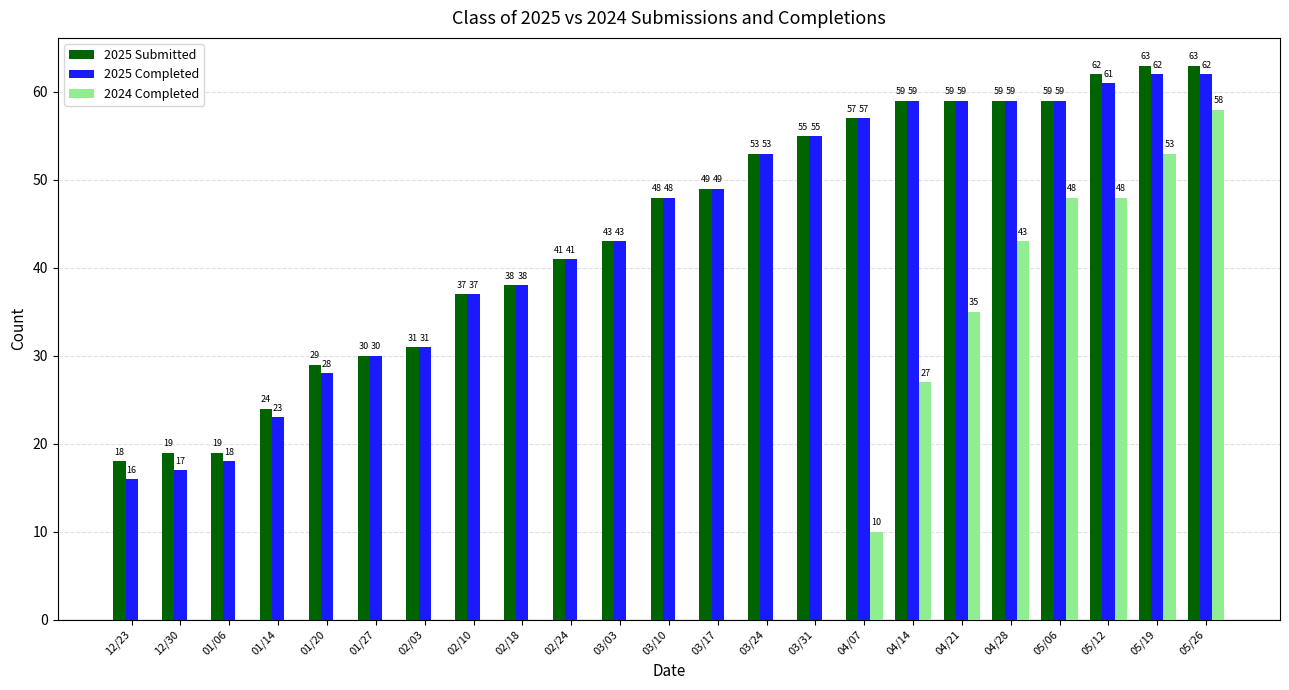

What is the average value of the 2024 Completed series?

14